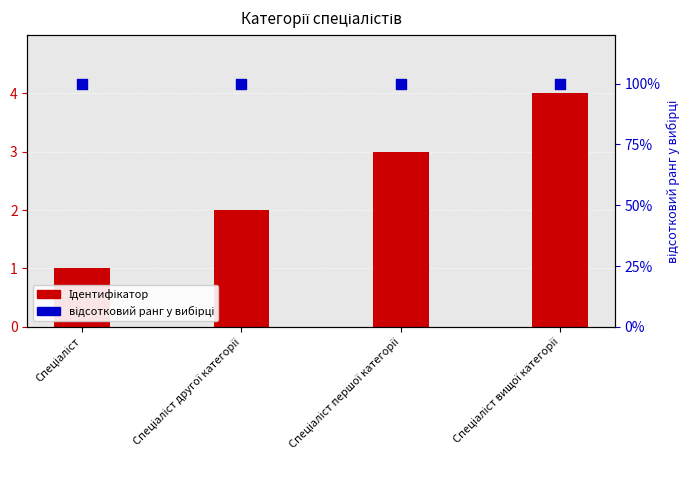

Which series reaches the minimum Y coordinate?

Ідентифікатор